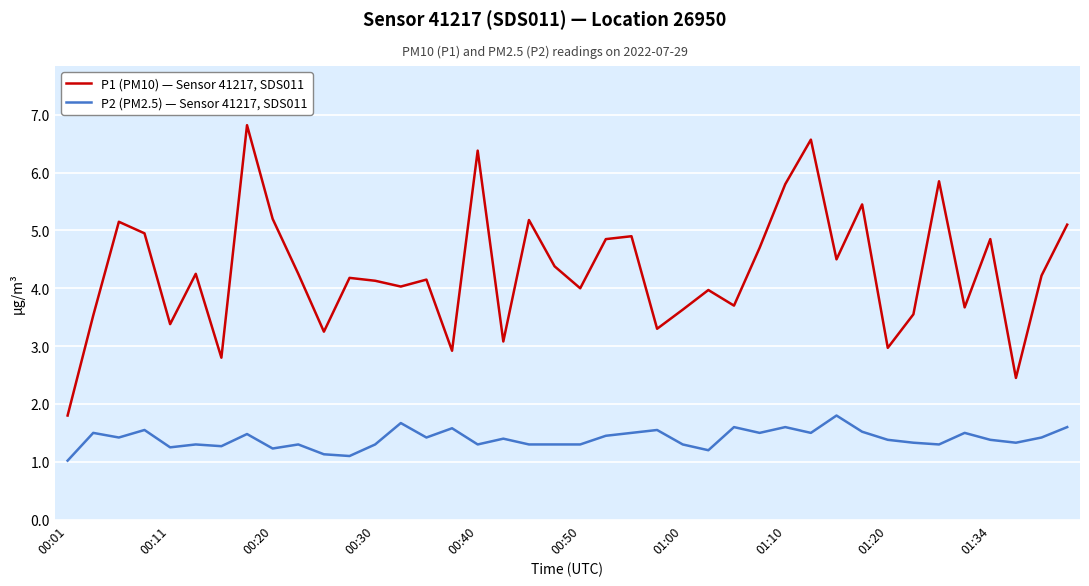

What is the greatest value displayed?

6.8